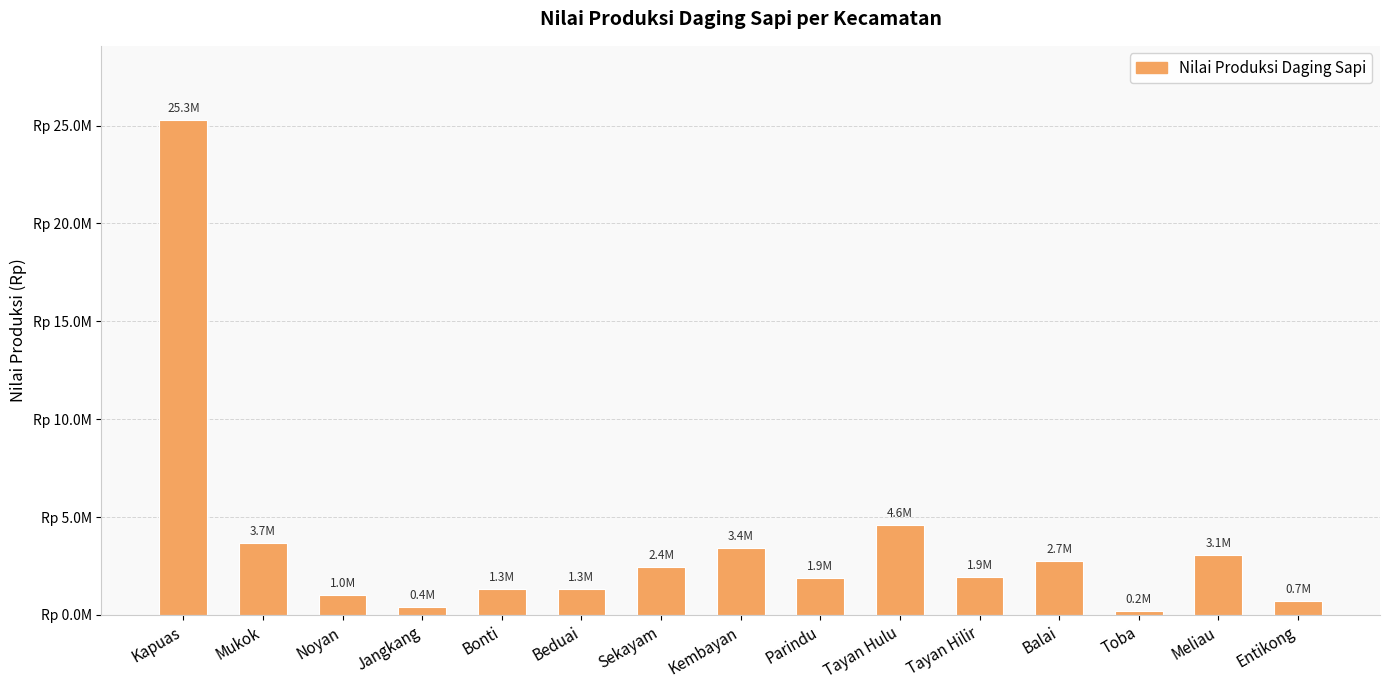

What is the sum of all values?

54114340000